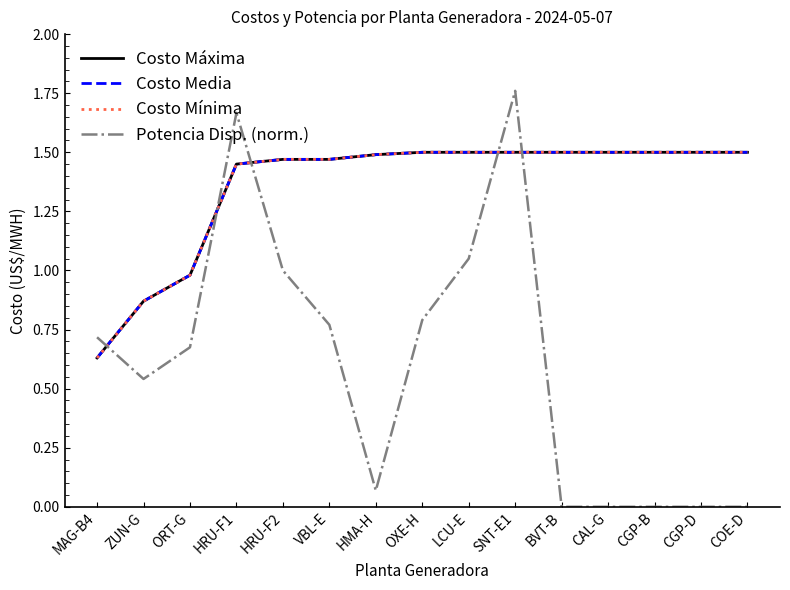

Does the chart have visible grid lines?

No